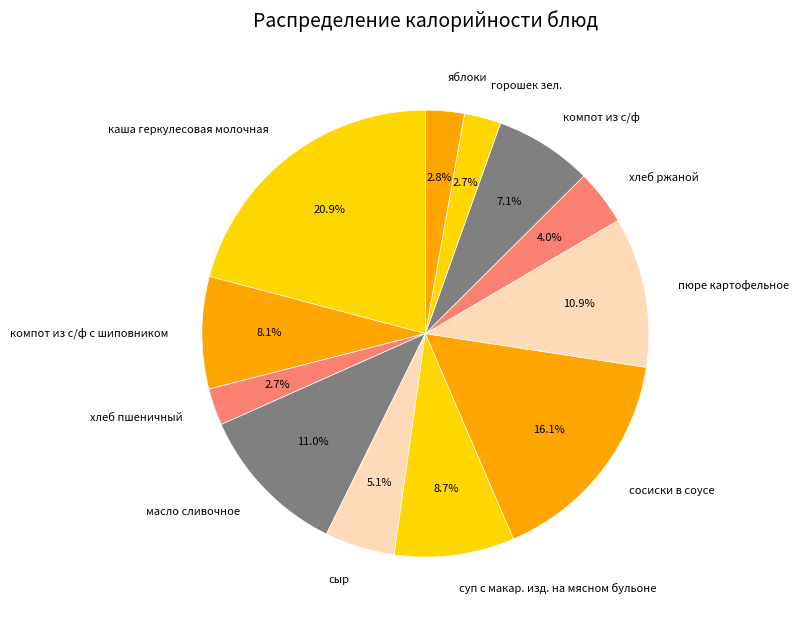

What is the total percentage of компот из с/ф and хлеб ржаной?

11.1%